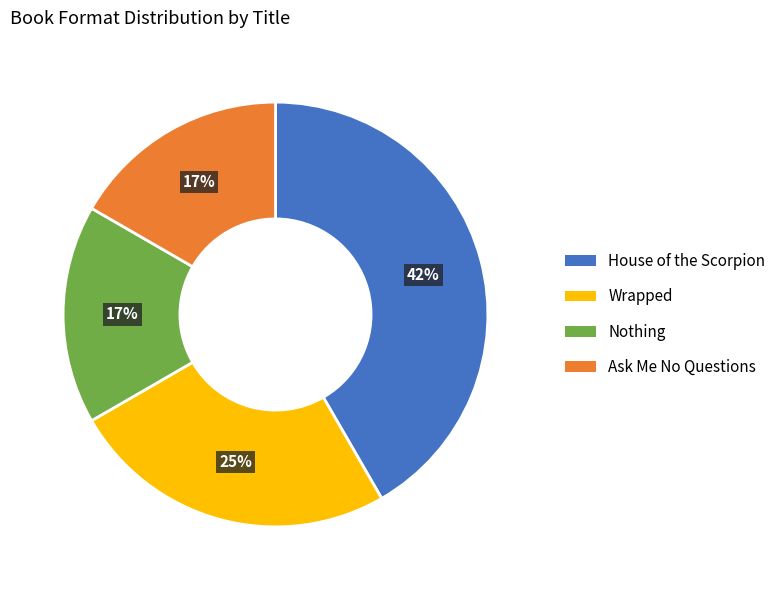

How many slices are in this pie chart?

4